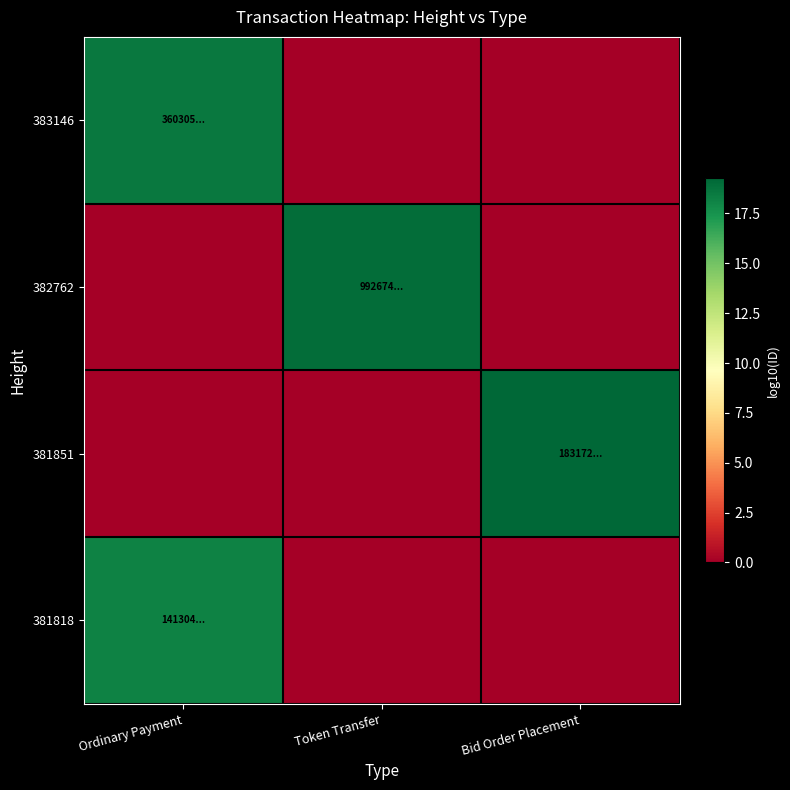

How many distinct data groups are displayed?

4